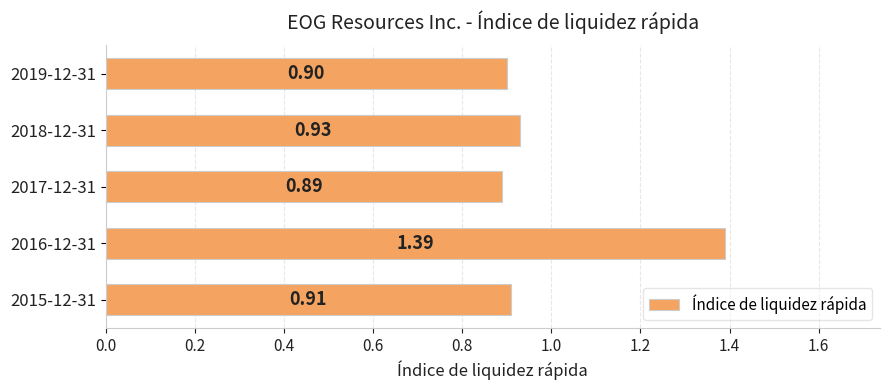

What is the sum of the values at 2015-12-31 and 2016-12-31?

2.3